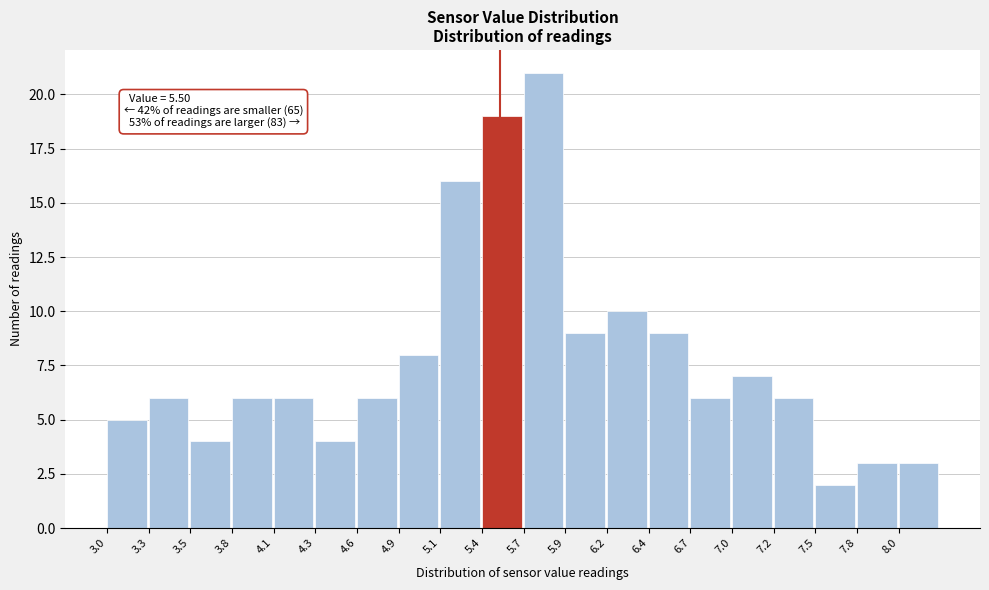

Over which range of the x-axis is the bar tallest?

5.650 to 5.915